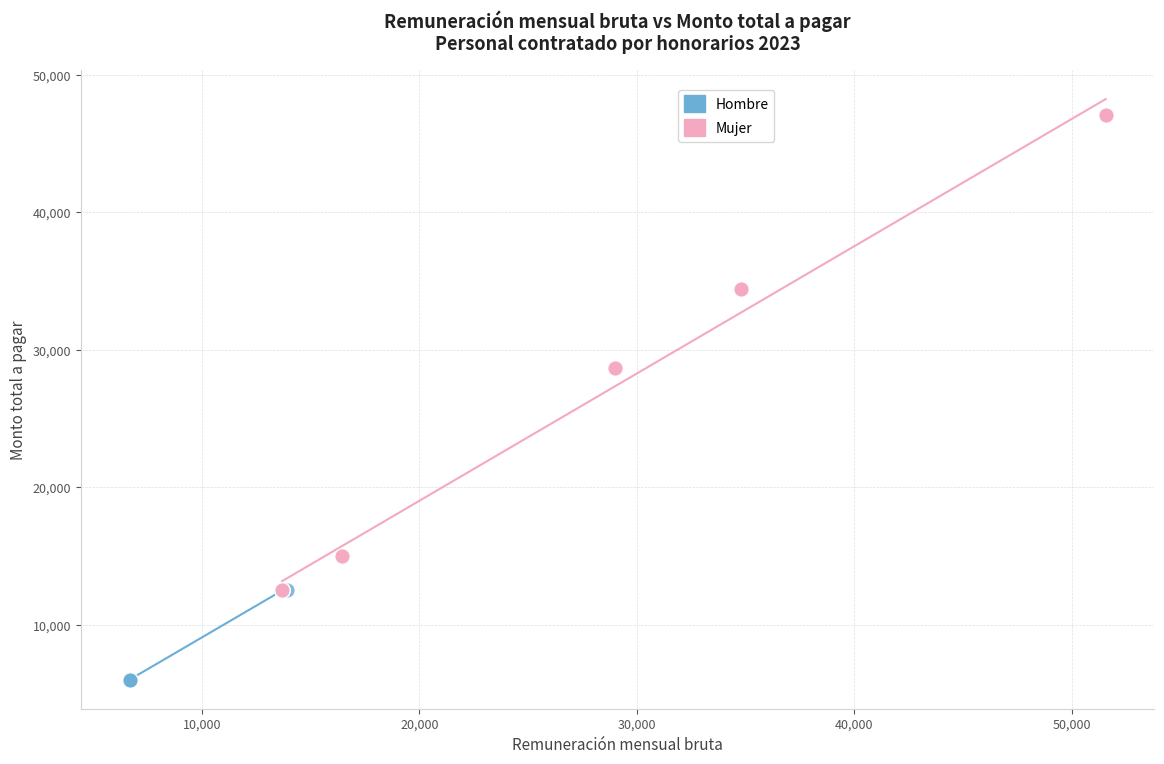

Which series has the widest spread of Y values?

Mujer